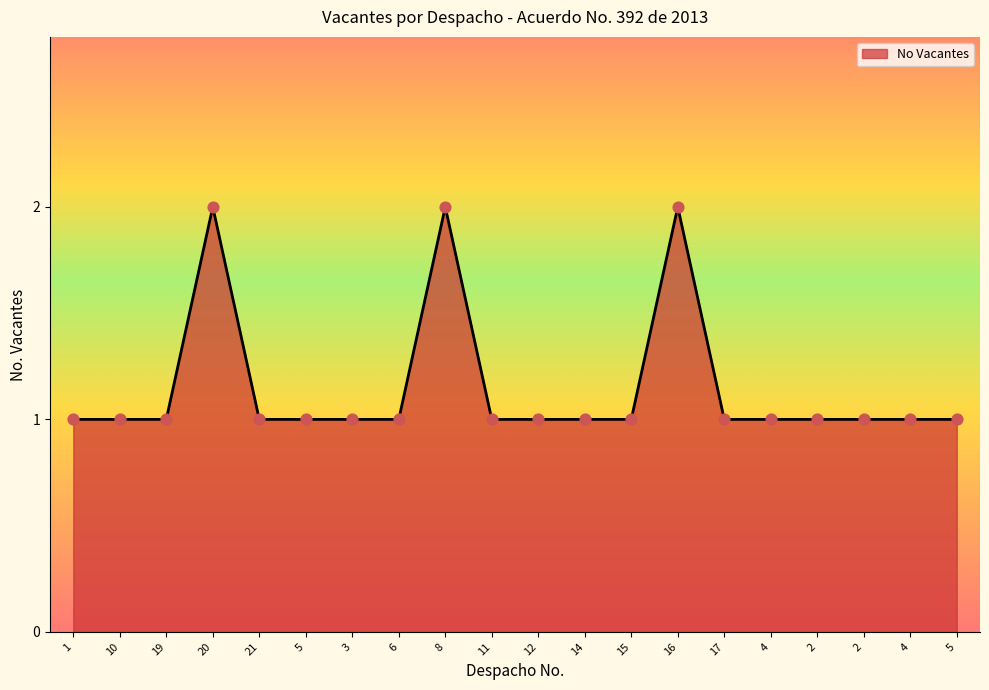

What is the ratio of the value at 20 to the value at 5?

2.0